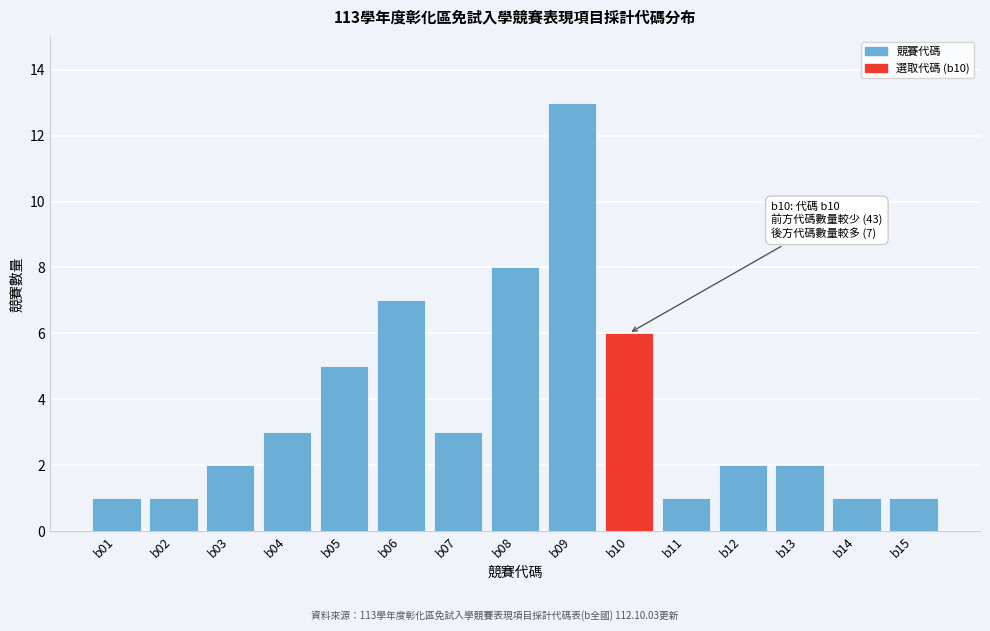

Reading left to right, list all the values displayed in this chart.

b01=1	b02=1	b03=2	b04=3	b05=5	b06=7	b07=3	b08=8	b09=13	b10=6	b11=1	b12=2	b13=2	b14=1	b15=1